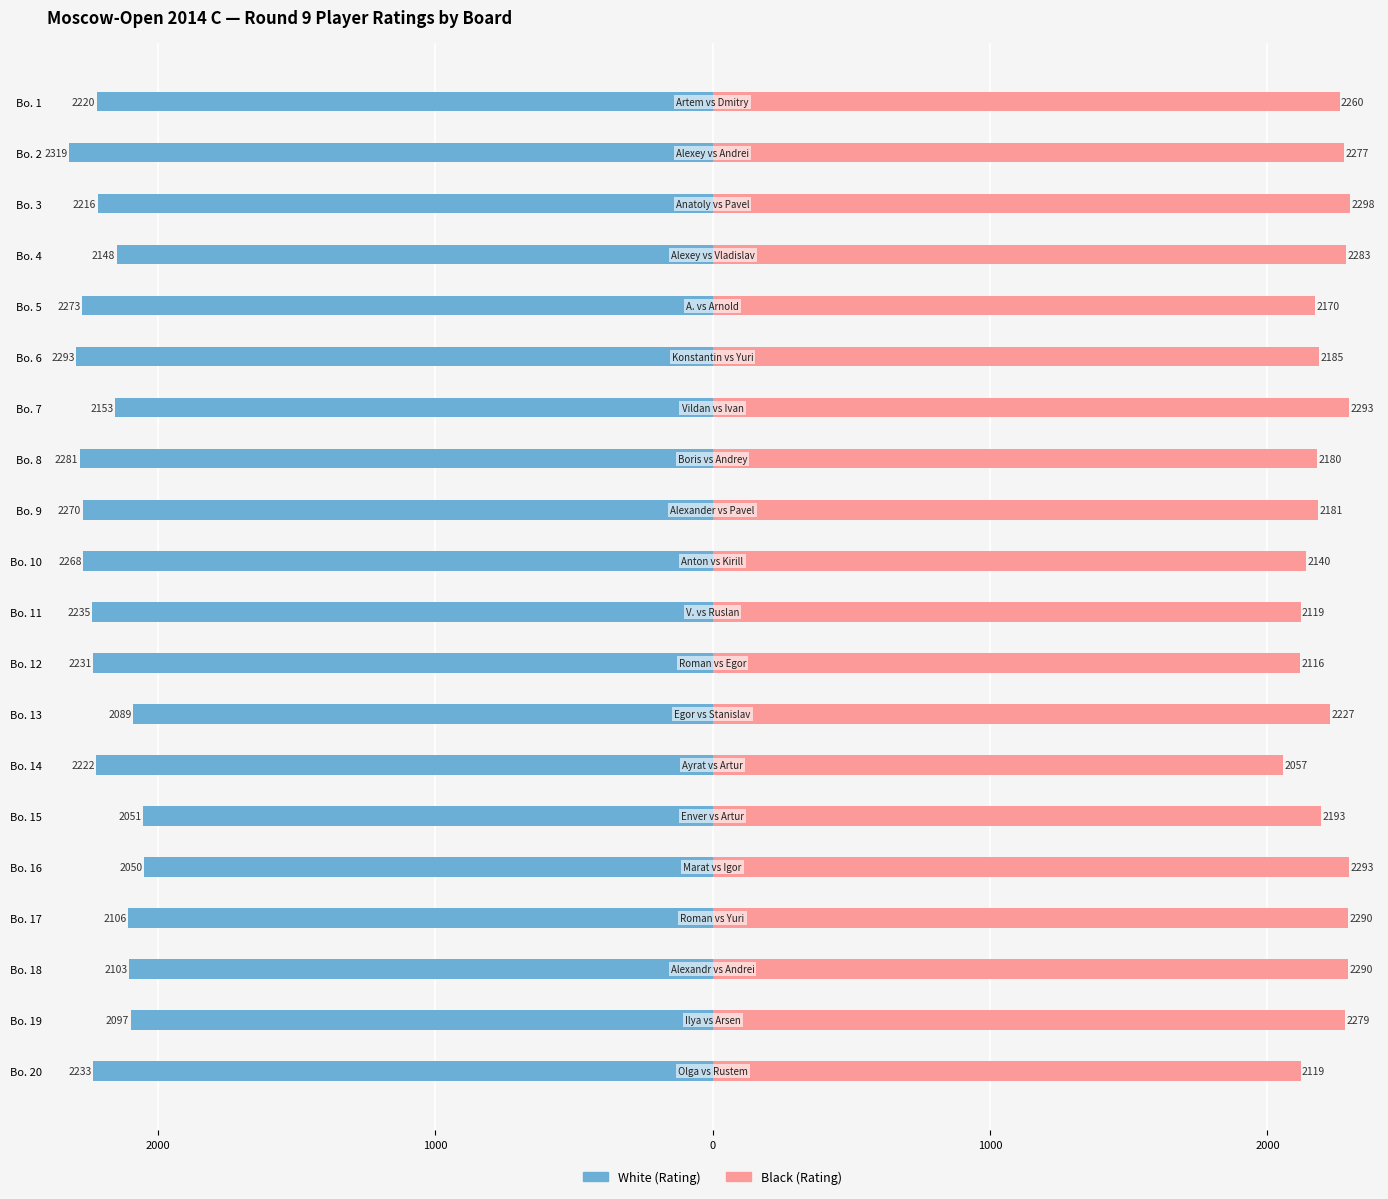

How many series are shown in this chart?

2